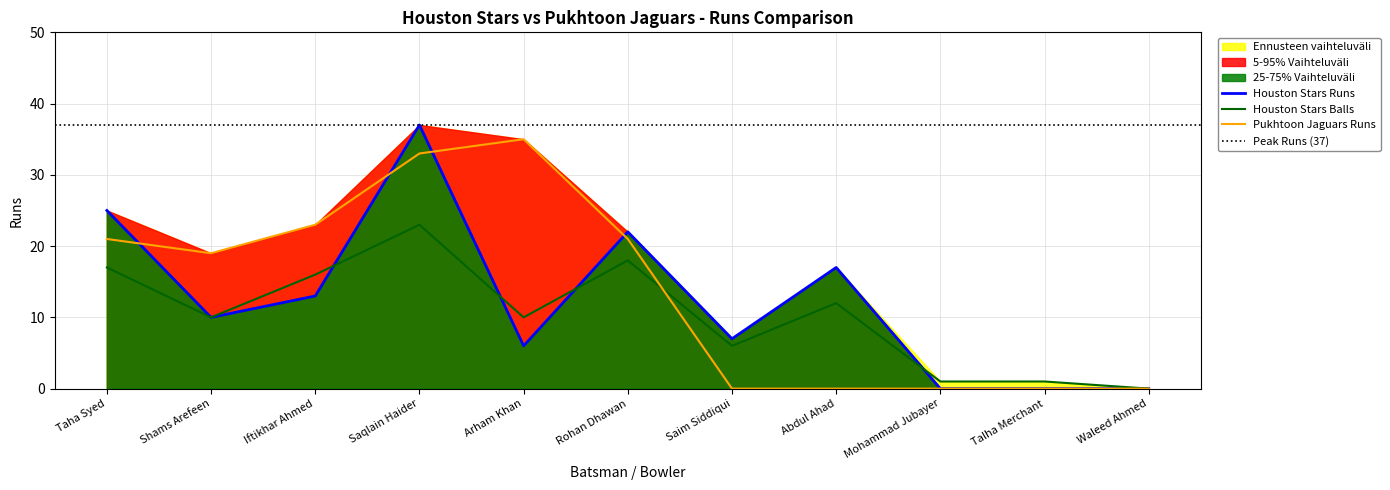

Which series has the largest range (max minus min)?

Houston Stars Runs